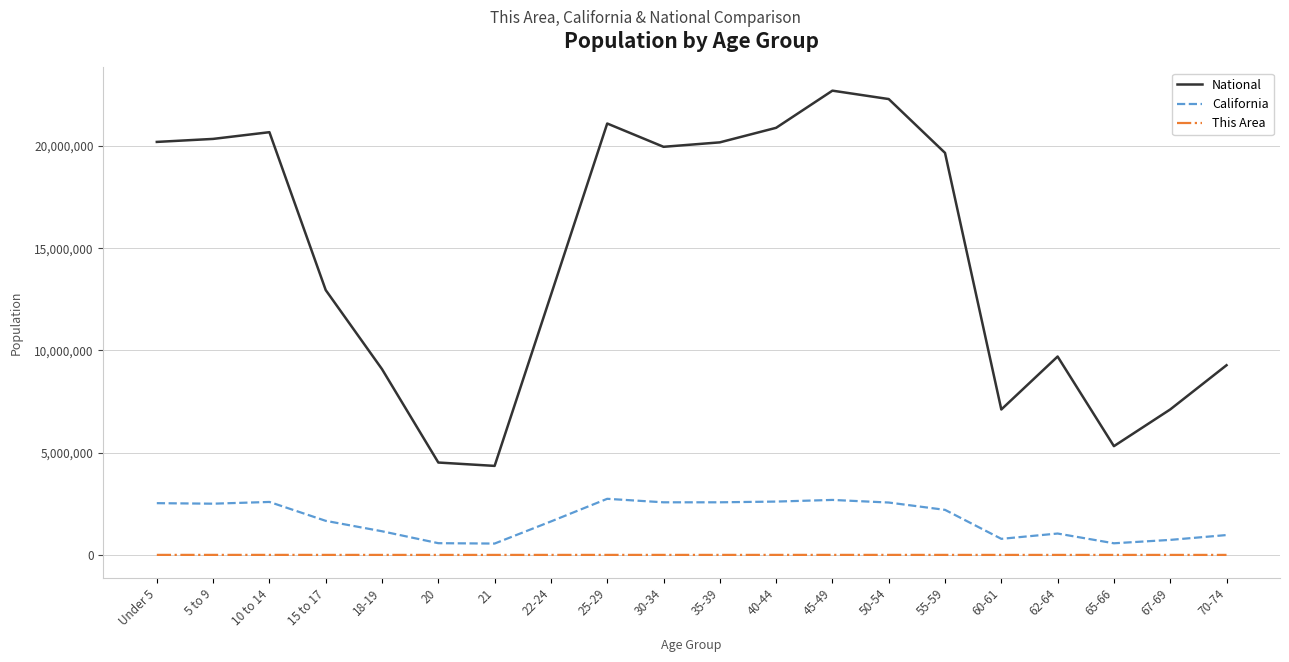

Read the National value at 10 to 14, to the nearest 100.

20677200